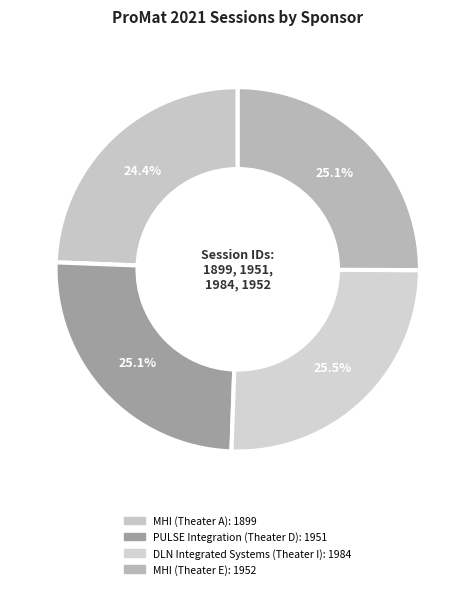

Is it true that MHI (Theater E) is 25% of the pie?

True